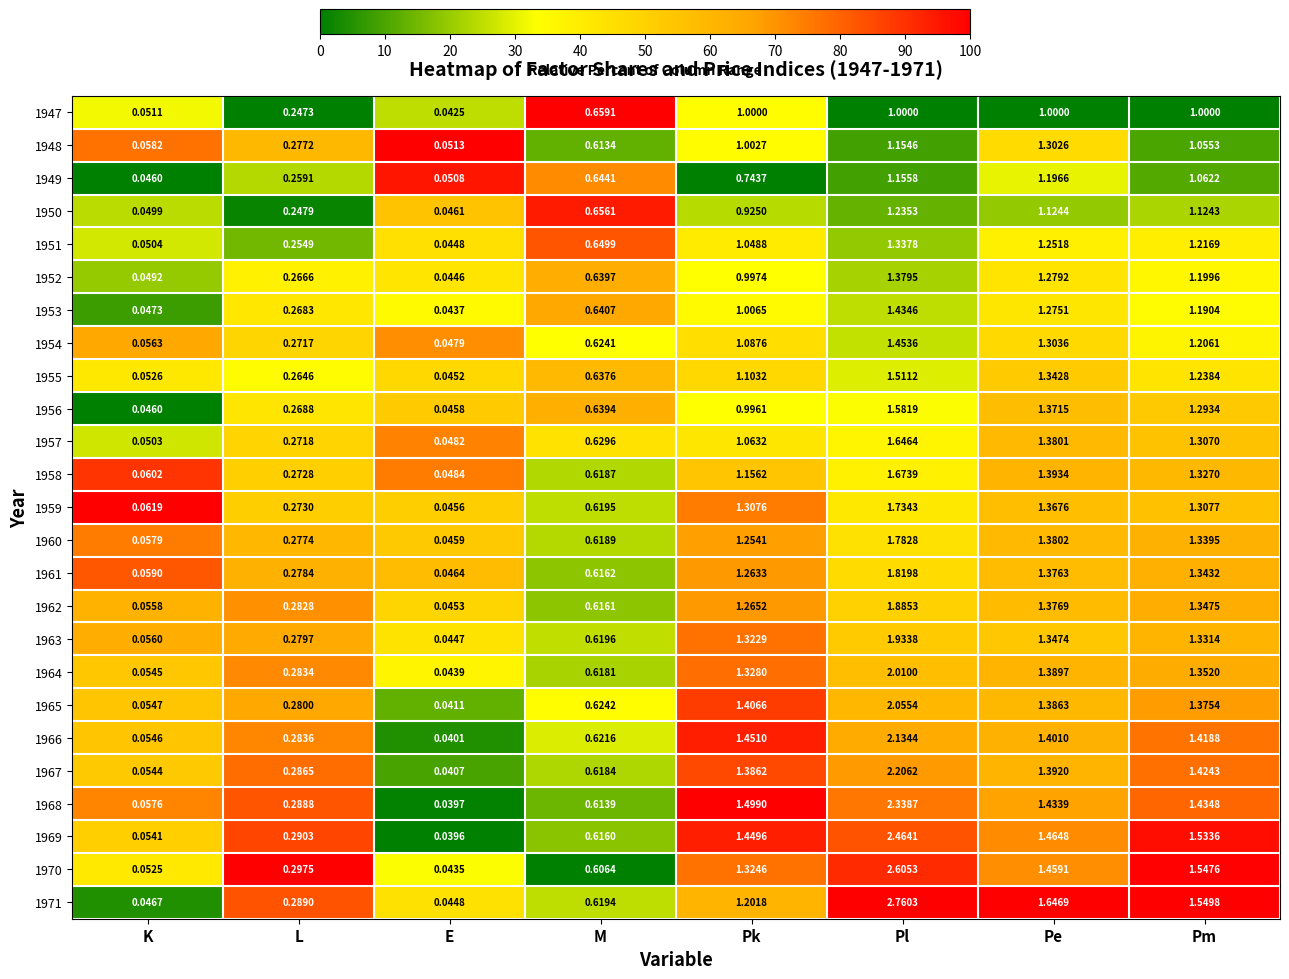

Which category has the highest value in the 1970 series?

Pl